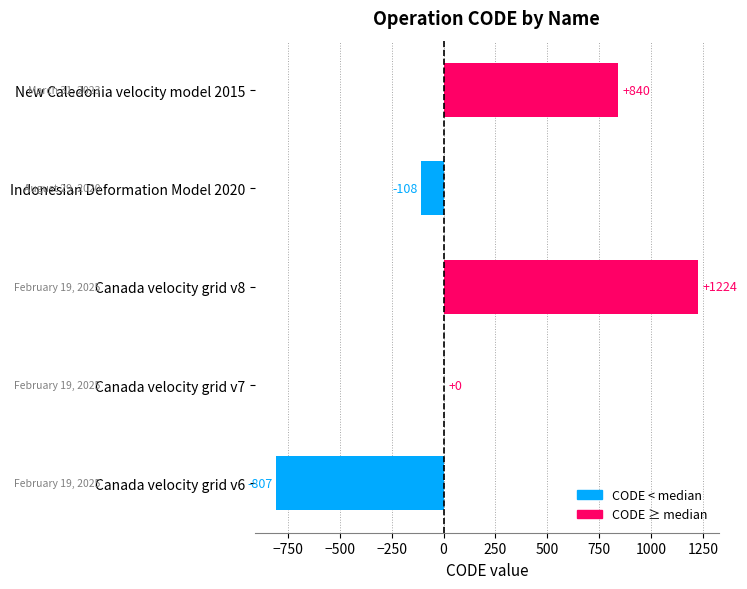

Reading top to bottom, transcribe all the data shown in this chart.

New Caledonia velocity model 2015=840	Indonesian Deformation Model 2020=-108	Canada velocity grid v8=1224	Canada velocity grid v7=0	Canada velocity grid v6=-807